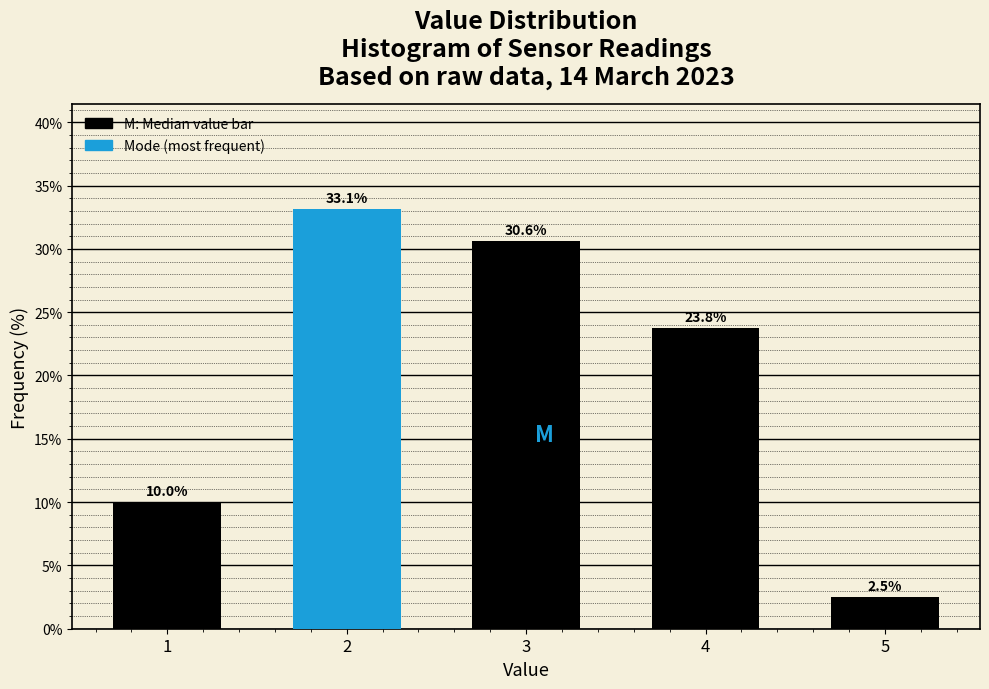

Reading left to right, extract all data points from this chart.

10.0	33.1	30.6	23.8	2.5